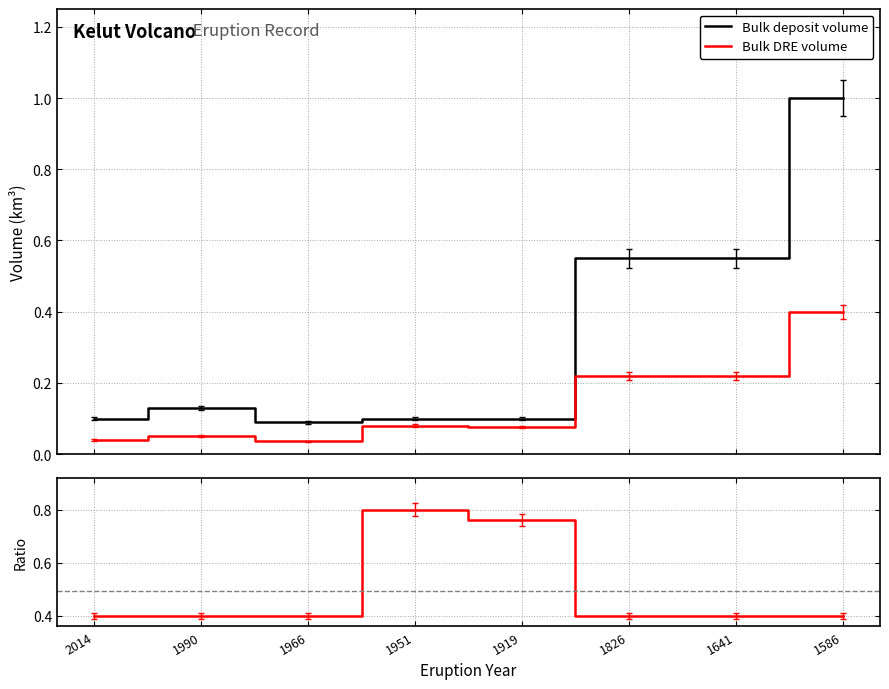

True or false: Bulk DRE volume has more than 1 interior local peaks.

True